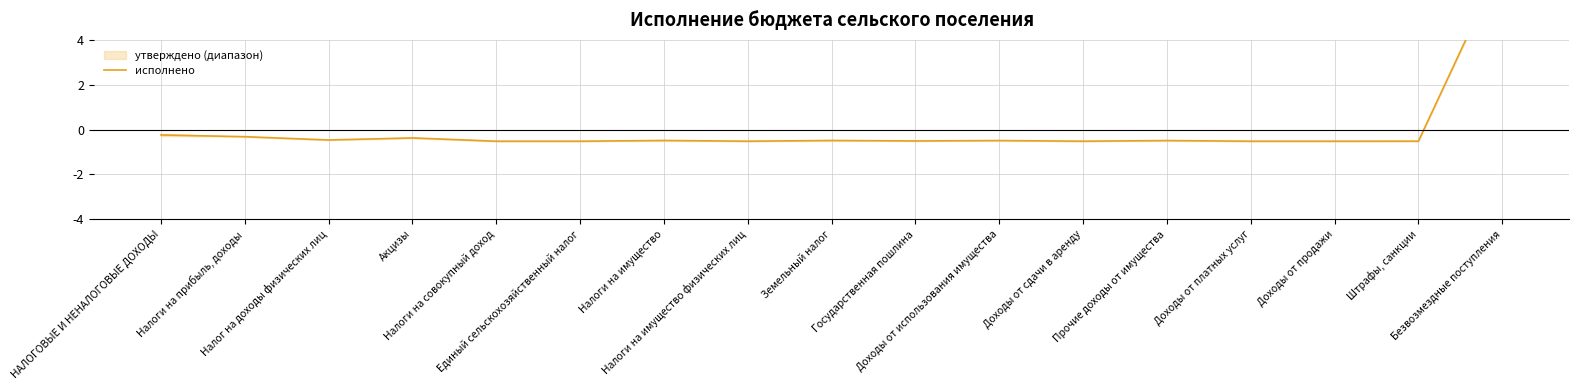

Is it true that the value at Штрафы, санкции is -0.1?

False